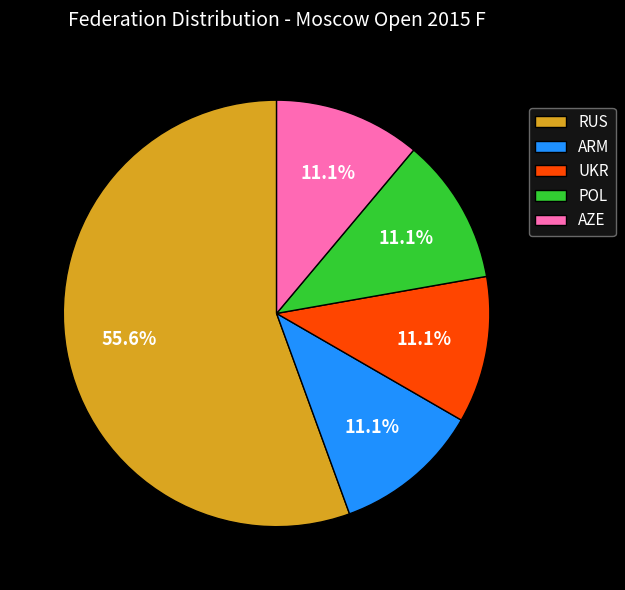

To the nearest percent, what is the combined percentage of AZE and ARM?

22%